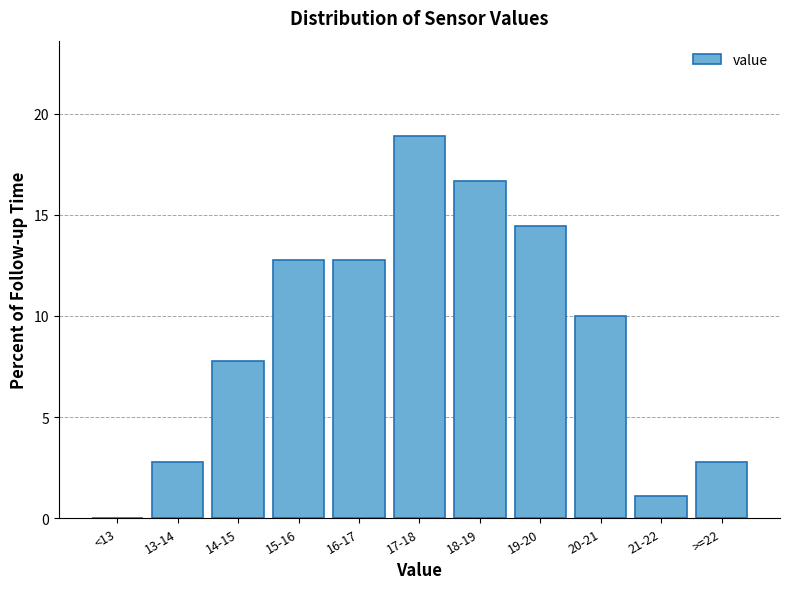

Reading left to right, extract all data points from this chart.

<13=0.0	13-14=2.8	14-15=7.8	15-16=12.8	16-17=12.8	17-18=18.9	18-19=16.7	19-20=14.4	20-21=10.0	21-22=1.1	>=22=2.8